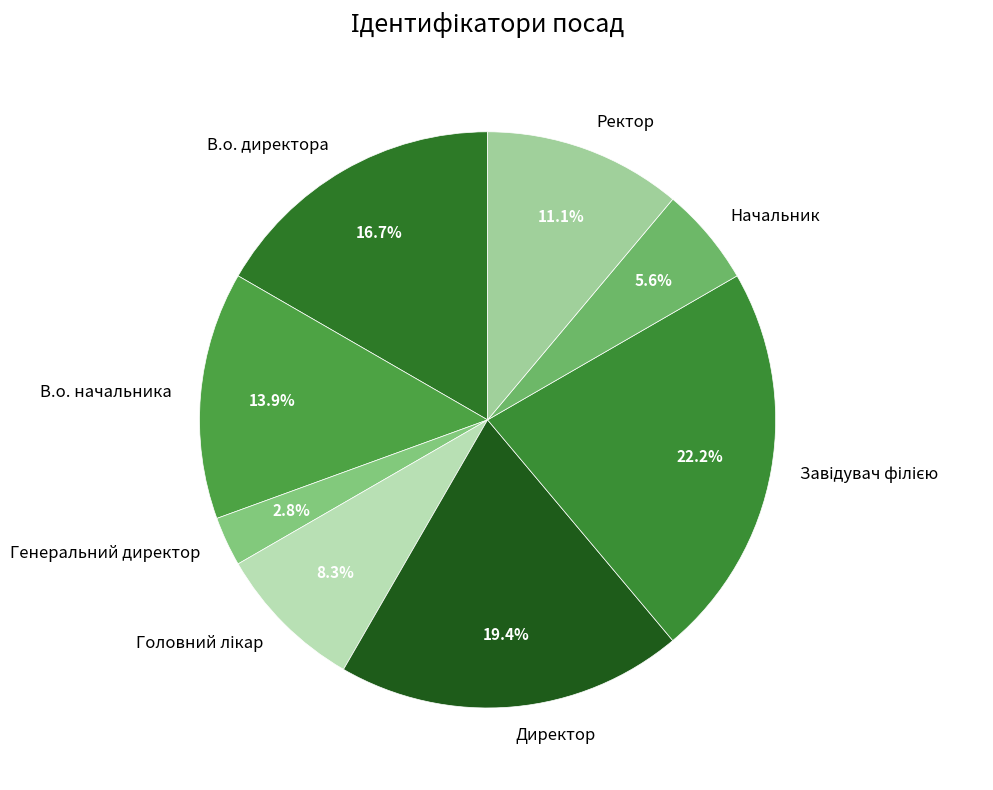

True or false: Генеральний директор accounts for 3% of the total.

True